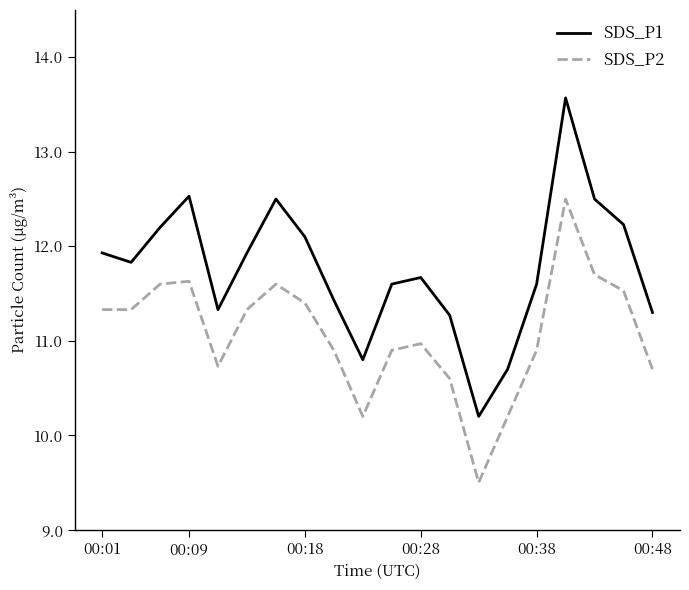

True or false: SDS_P1 and SDS_P2 intersect in this chart.

False